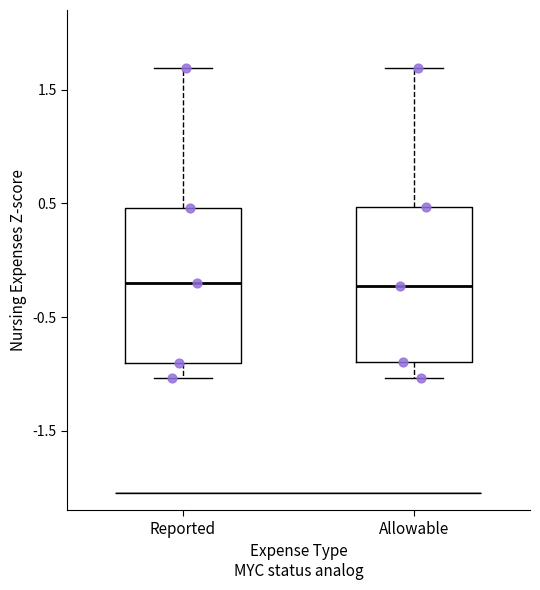

Reading left to right, read every box against the y-axis: the position of its median line, the range the box covers, and the ends of its whiskers. The values are not printed on the chart, so give them approximately, as read against the axis.

Reported: median -0.2, box -0.9 to 0.5, whiskers -1.0 to 1.7
Allowable: median -0.2, box -0.9 to 0.5, whiskers -1.0 to 1.7